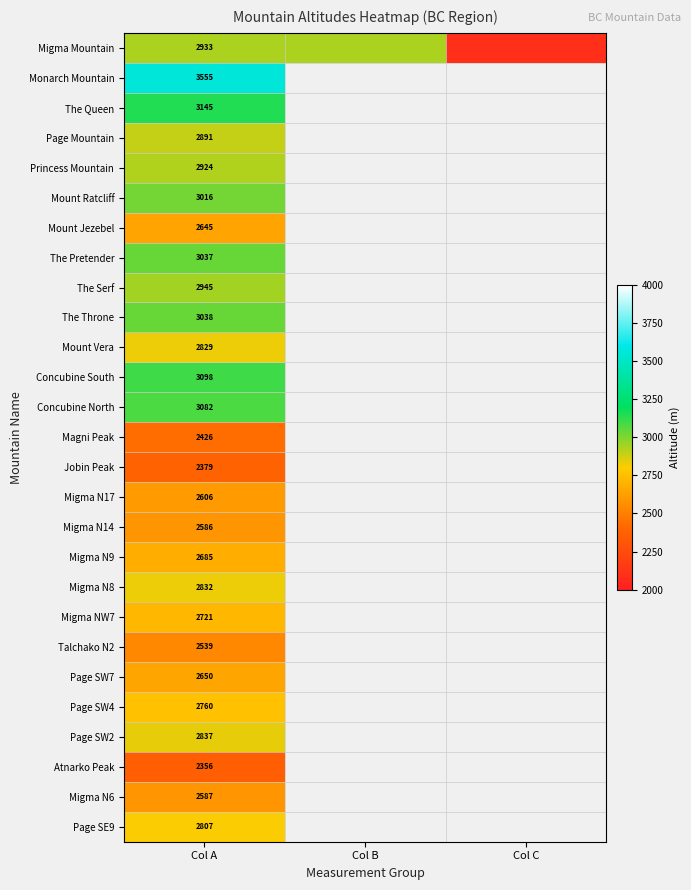

At Col A, list the series in order from largest to smallest.

Monarch Mountain, The Queen, Concubine South, Concubine North, The Throne, The Pretender, Mount Ratcliff, The Serf, Migma Mountain, Princess Mountain, Page Mountain, Page SW2, Migma N8, Mount Vera, Page SE9, Page SW4, Migma NW7, Migma N9, Page SW7, Mount Jezebel, Migma N17, Migma N6, Migma N14, Talchako N2, Magni Peak, Jobin Peak, Atnarko Peak